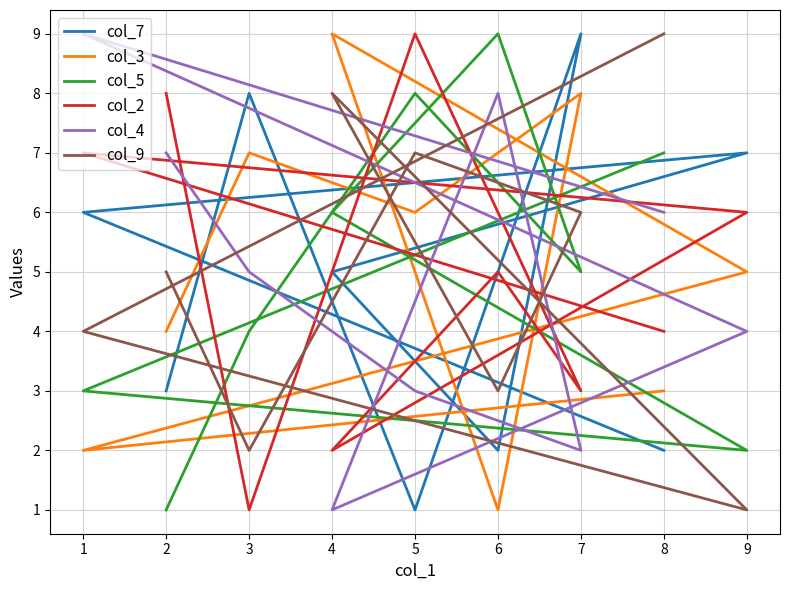

Which series has the widest spread of values?

col_7